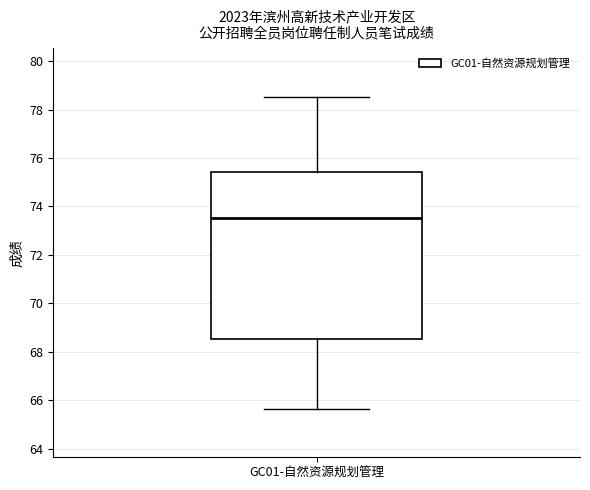

Transcribe this box plot: give where the median line is, the range the box spans, and where the two whiskers end, as read against the y-axis. The values are not printed on the chart, so give them approximately, as read against the axis.

median 73.6, box 68.6 to 75.4, whiskers 65.6 to 78.6